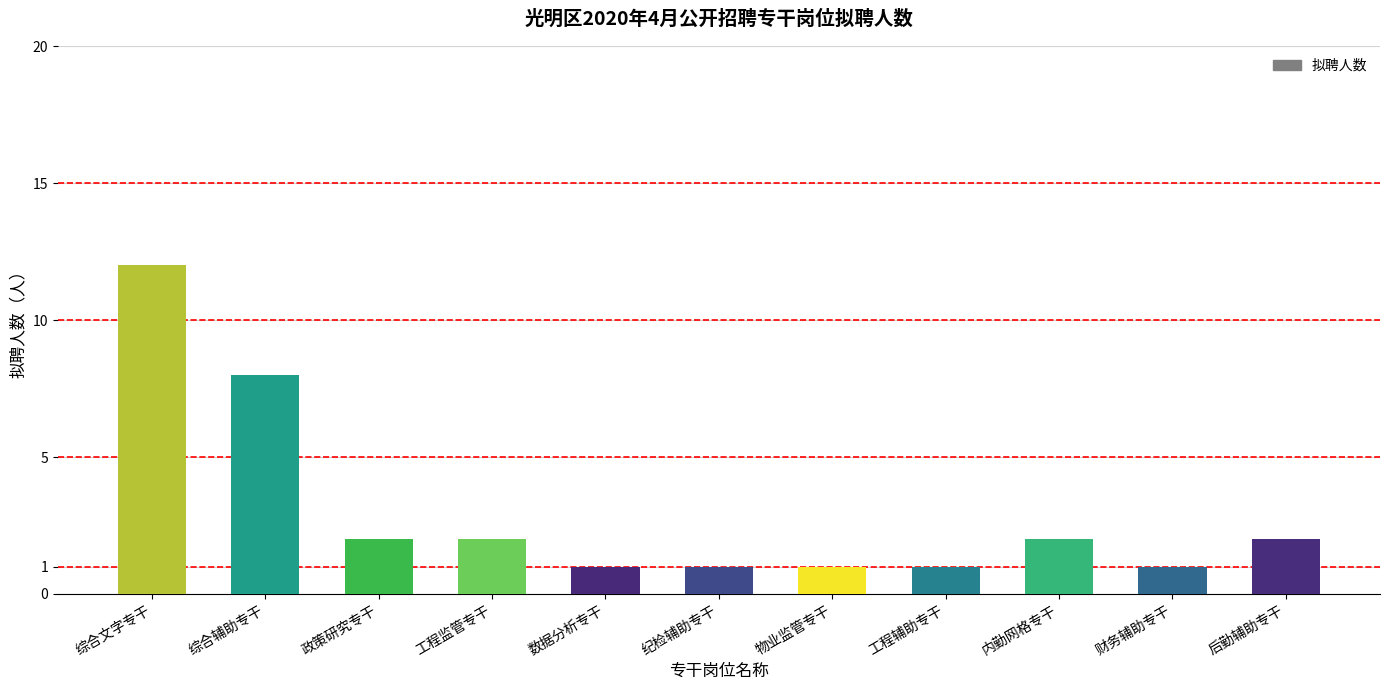

What is the value of the 8th bar from the left?

1